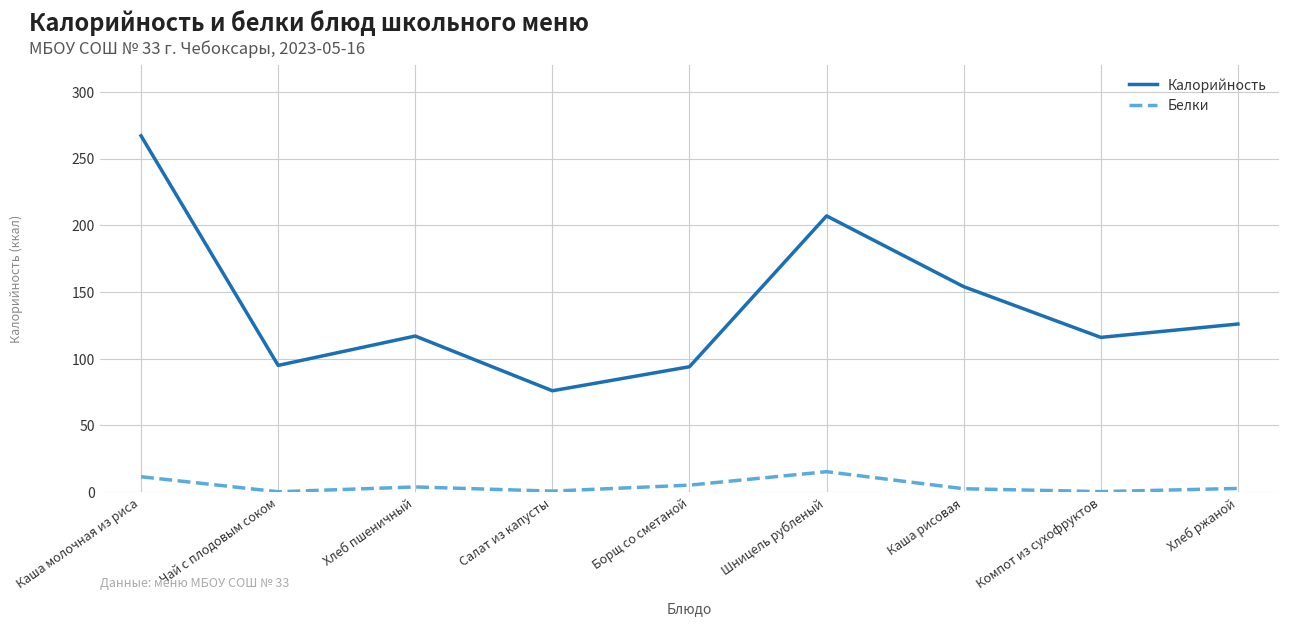

In Калорийность, how many points are higher than both neighbors (excluding endpoints)?

2